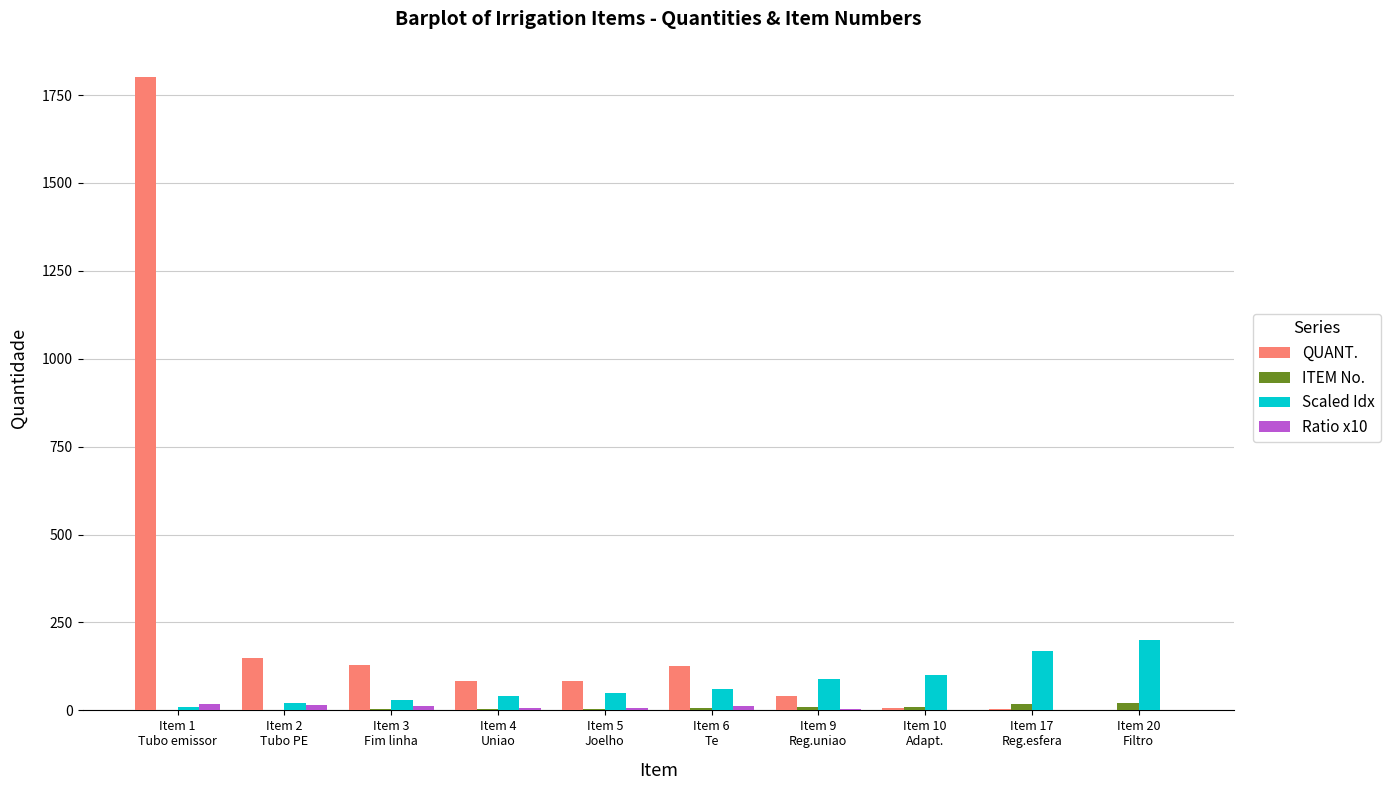

What is the highest value of the ITEM No. series?

20